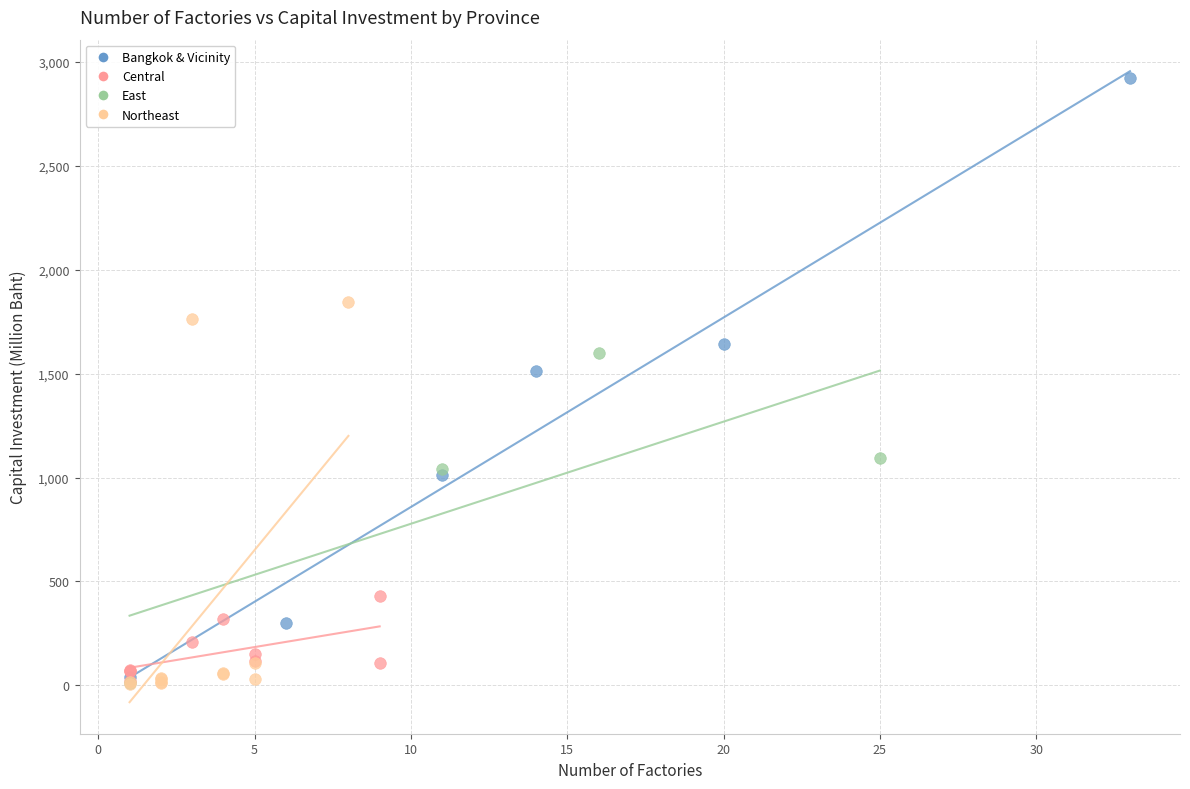

Which series reaches the maximum Y coordinate?

Bangkok & Vicinity